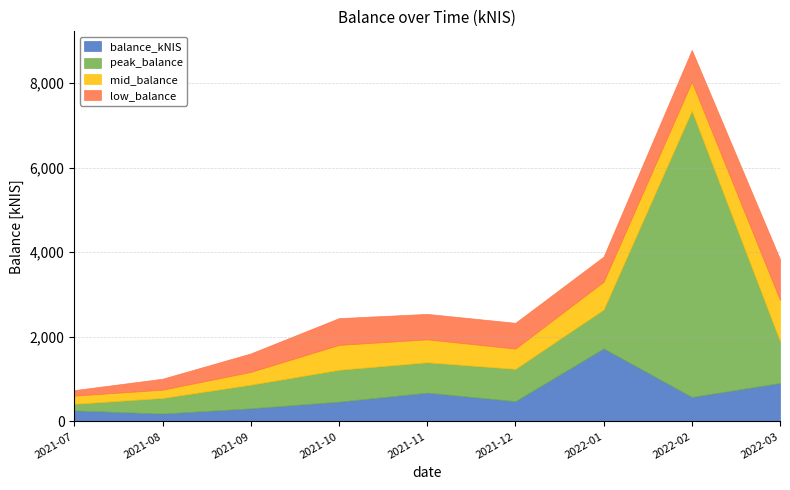

Reading right to left, what are all the values shown in this chart?

balance_kNIS: 909.7	579.8	1726.9	480.8	682.0	468.7	311.0	187.4	261.0
peak_balance: 987.8	6767.7	920.5	763.4	718.2	753.4	559.4	369.6	156.8
mid_balance: 975.8	681.9	656.6	479.7	541.9	588.4	302.1	195.3	193.9
low_balance: 963.4	752.3	593.3	608.7	601.0	632.7	436.5	259.2	130.2